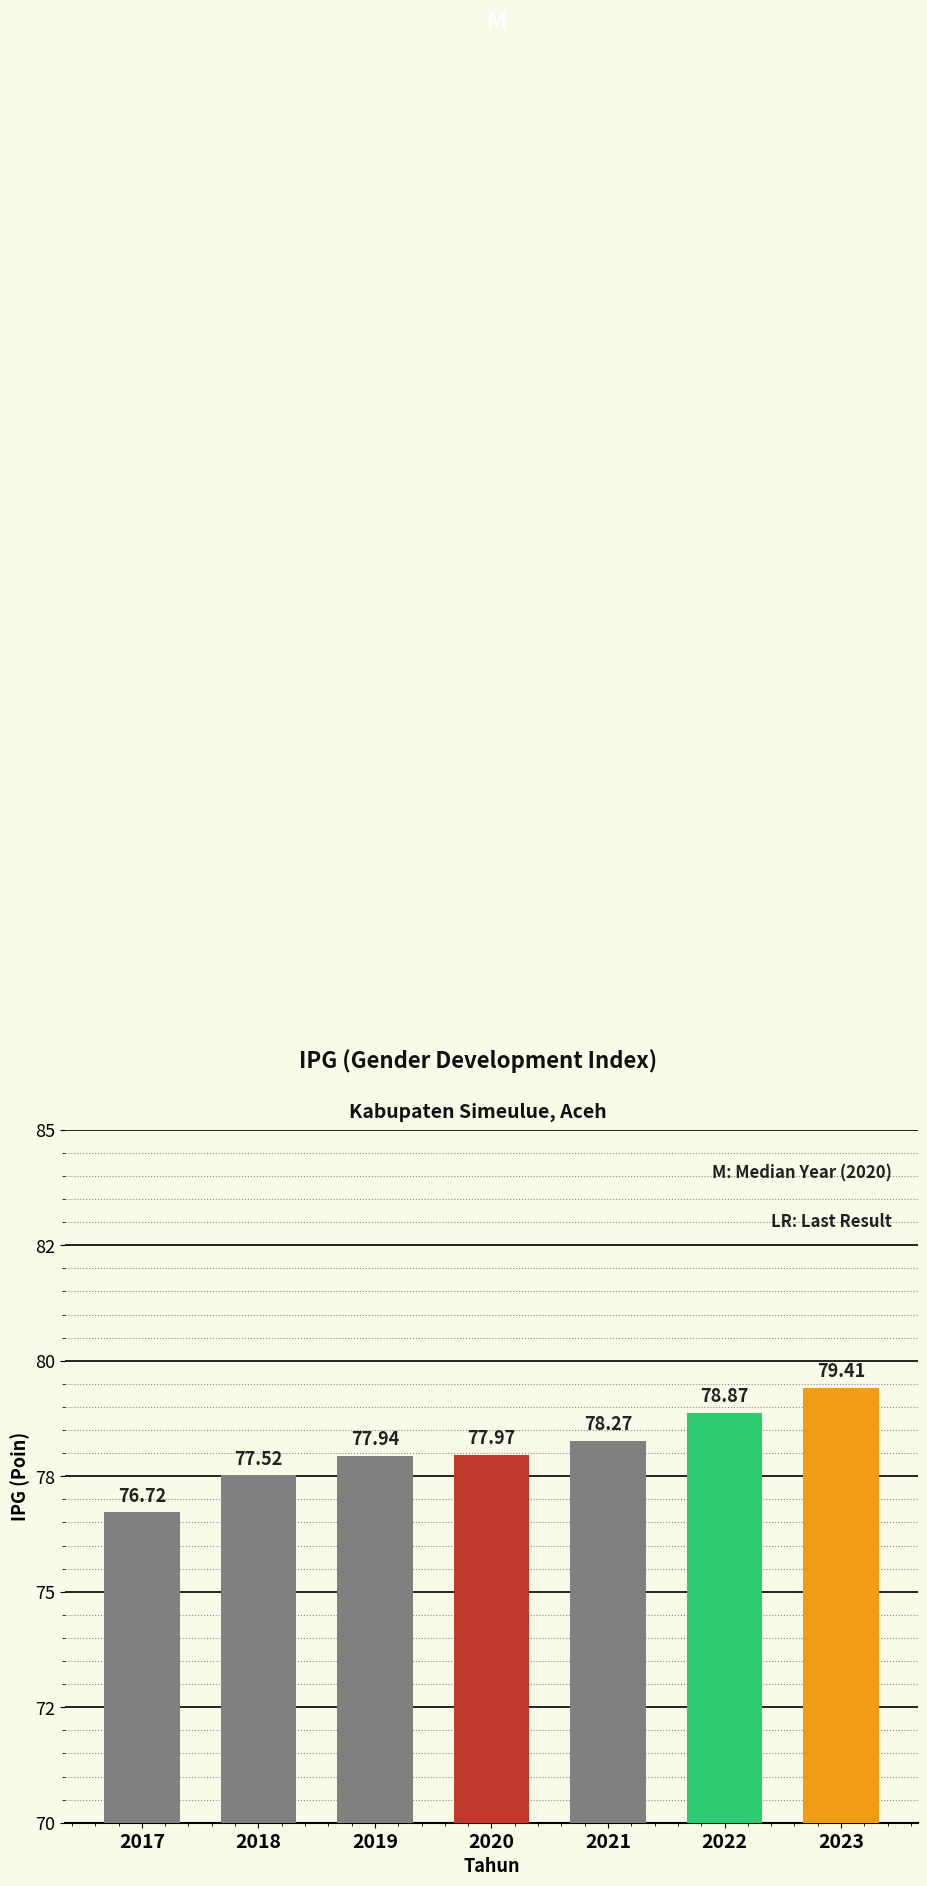

At which category does the chart reach its peak across all series?

2023